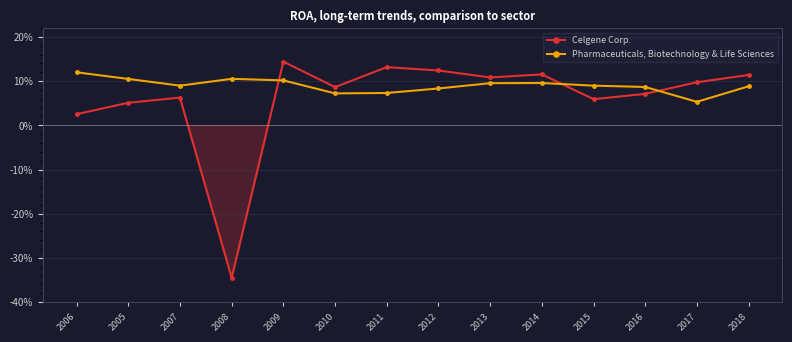

What are all the series names shown in the legend?

Celgene Corp., Pharmaceuticals, Biotechnology & Life Sciences